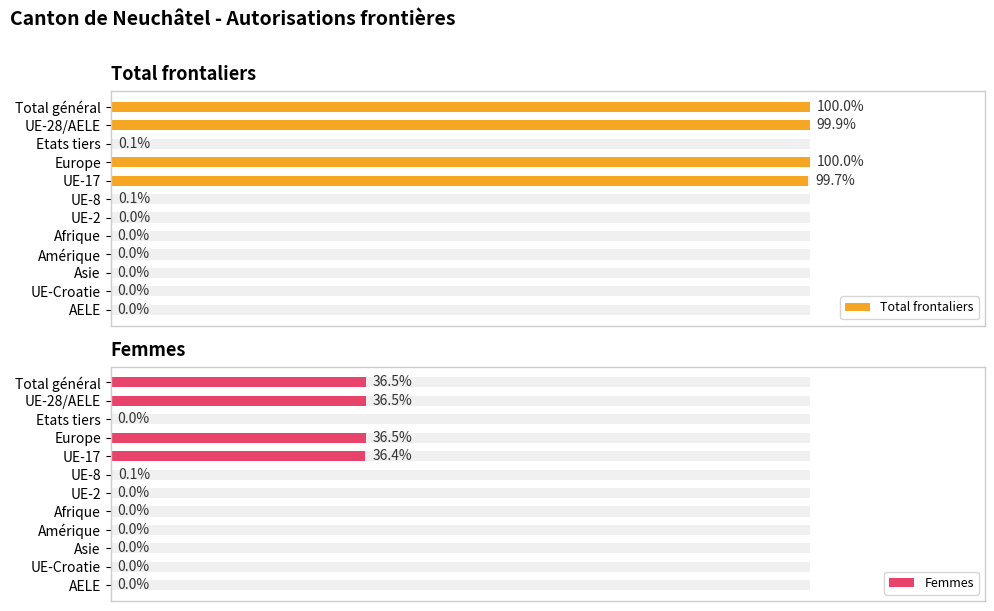

Is the value of Femmes at 6 greater than the value of Total frontaliers at 10?

Yes